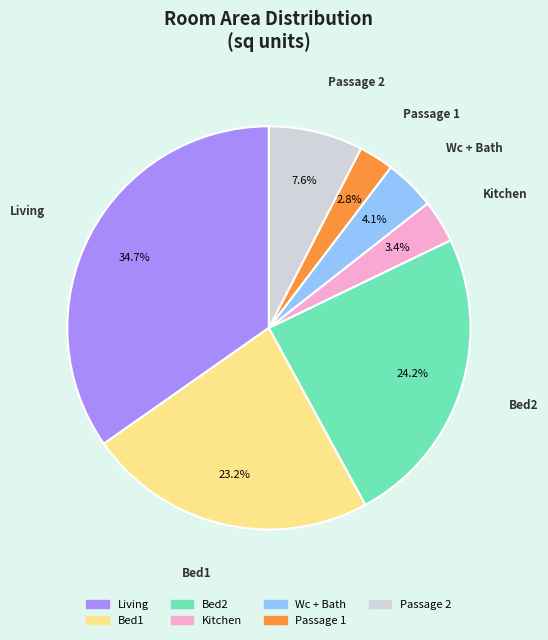

Rank the categories by value from lowest to highest.

Passage 1, Kitchen, Wc + Bath, Passage 2, Bed1, Bed2, Living